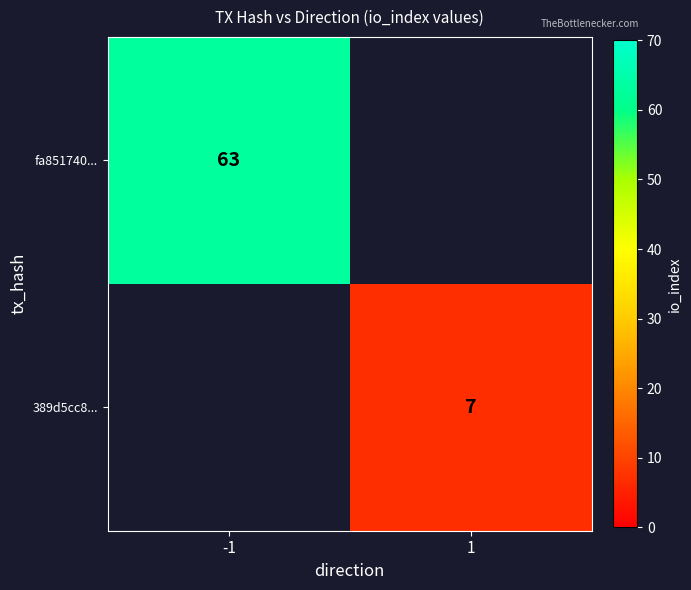

The value of 389d5cc8... at 1 is 7. True or false?

True